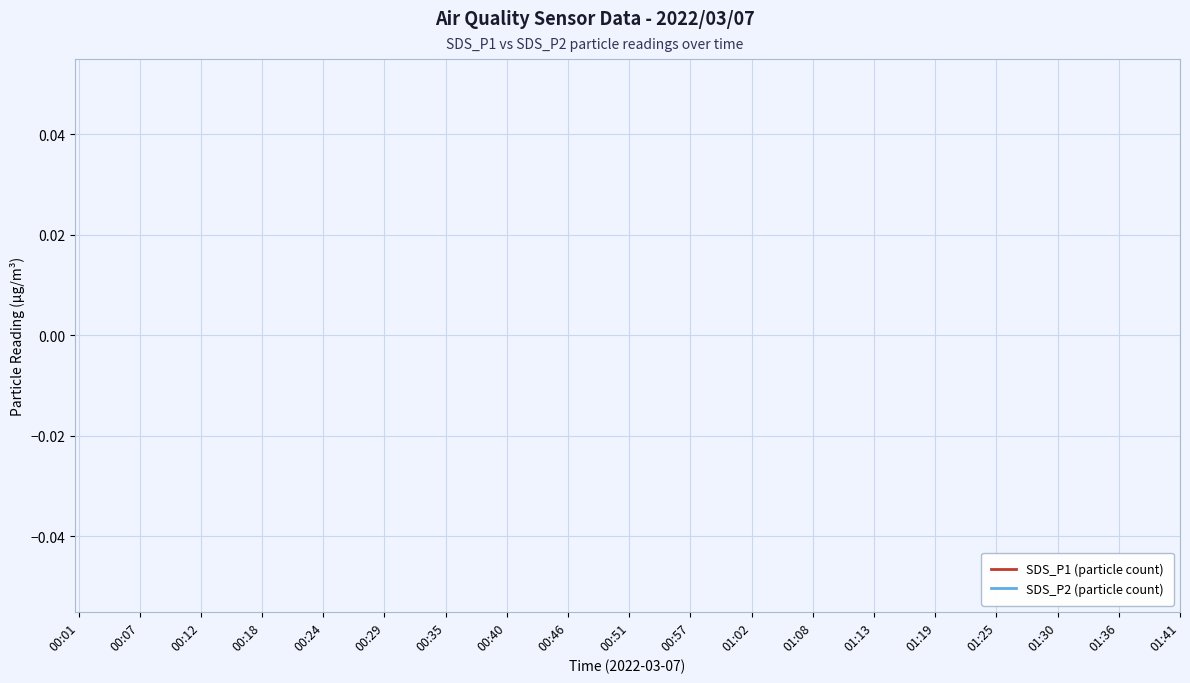

What are all the series names shown in the legend?

SDS_P1 (particle count), SDS_P2 (particle count)